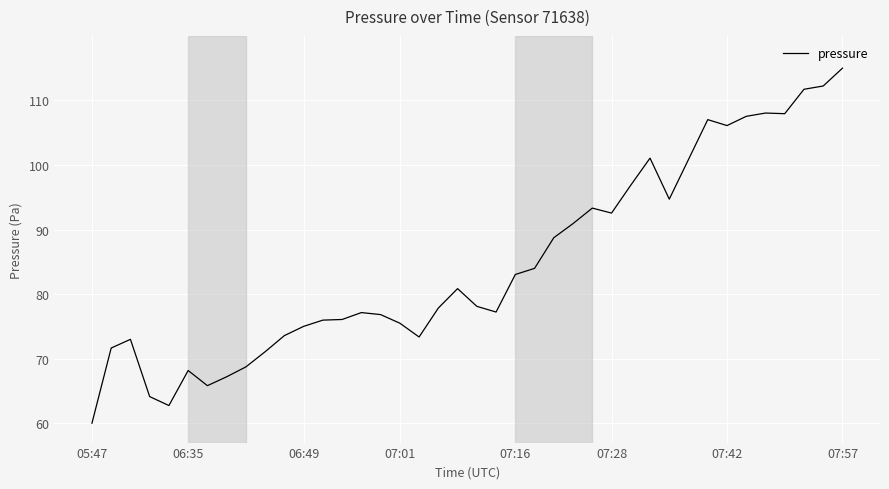

What is the greatest value displayed?

115.0